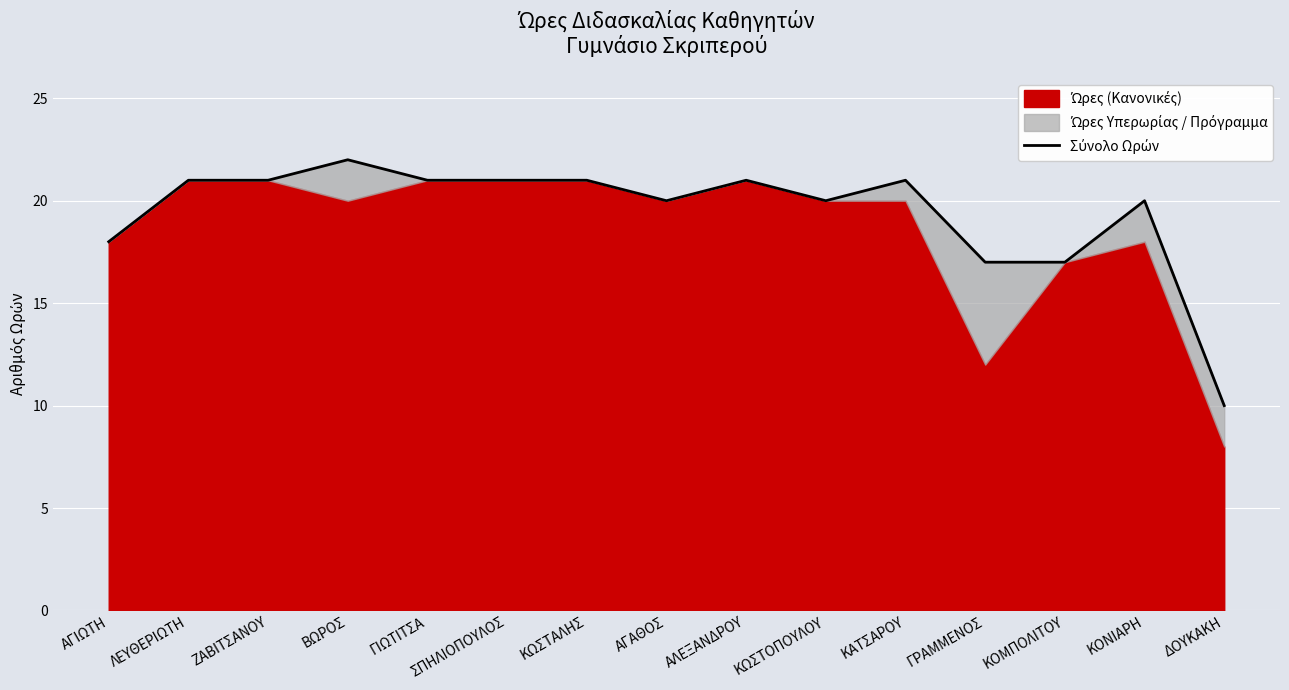

How many data points are above 21?

1